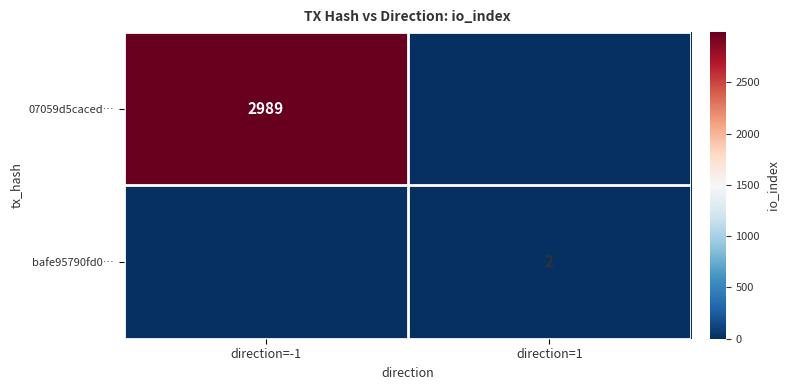

Is the value of 07059d5caced… at direction=-1 greater than the value of bafe95790fd0… at direction=1?

Yes